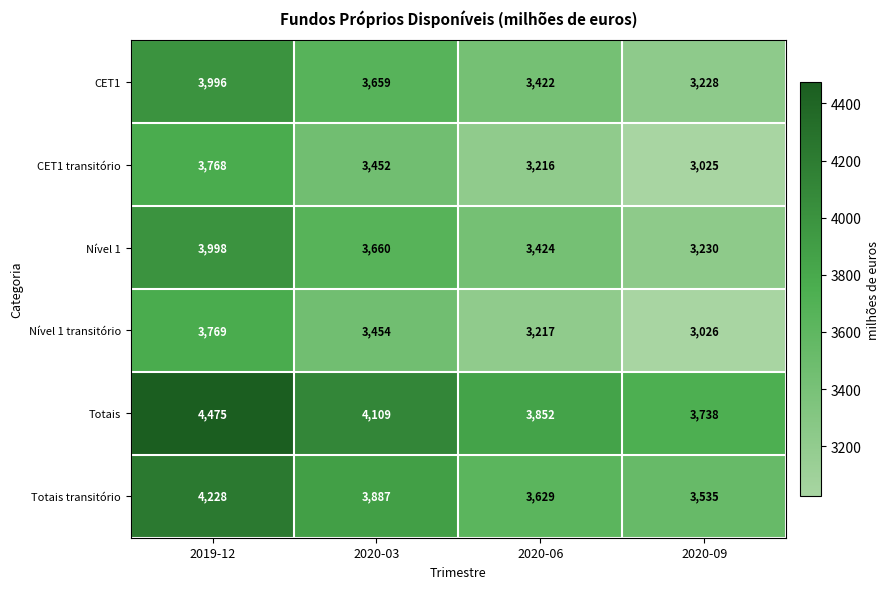

Rank the series at 2020-06 from highest to lowest value.

Totais, Totais transitório, Nível 1, CET1, Nível 1 transitório, CET1 transitório